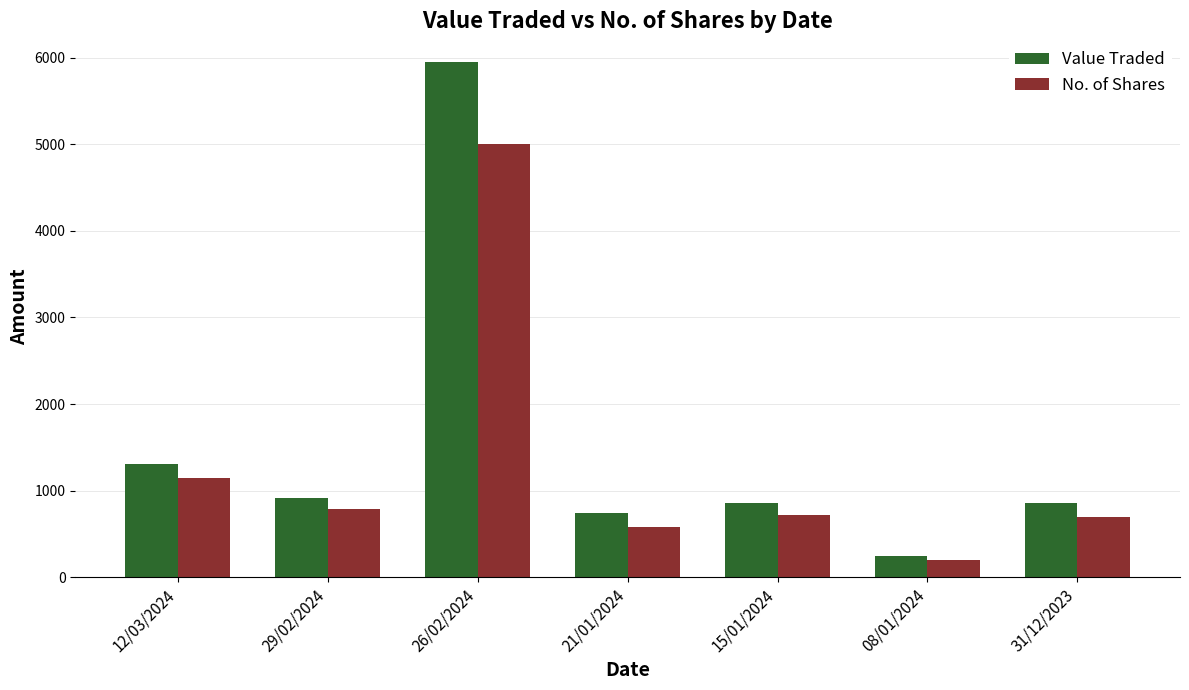

The Value Traded series shows 863 at 31/12/2023. True or false?

True